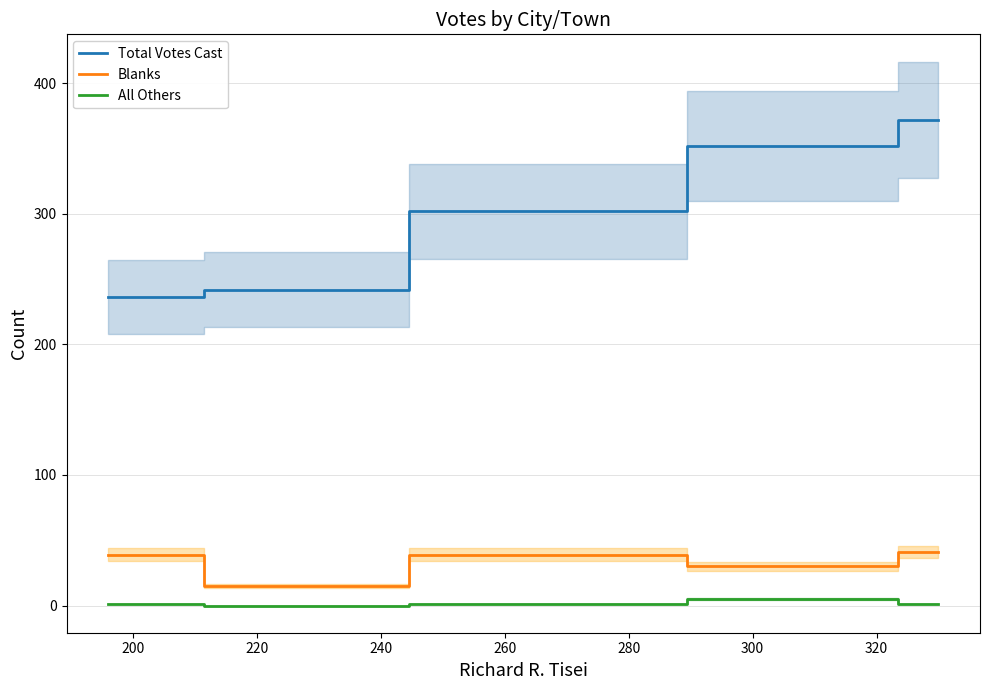

Does the chart display data point markers on the line(s)?

No